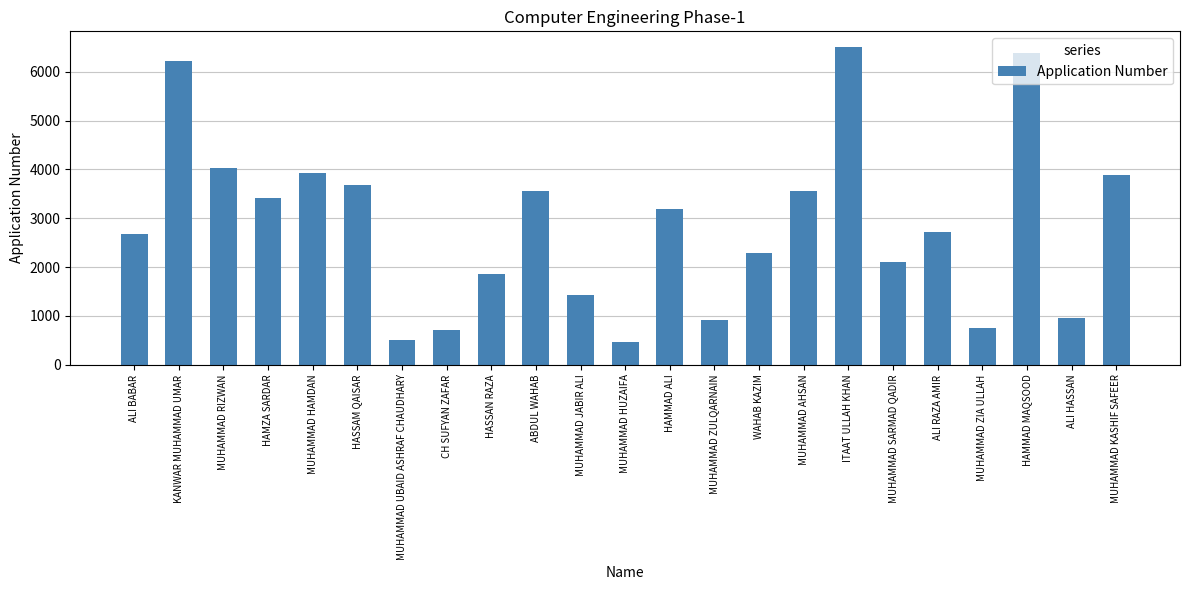

What is the ratio of the value at MUHAMMAD HUZAIFA to the value at CH SUFYAN ZAFAR?

0.7